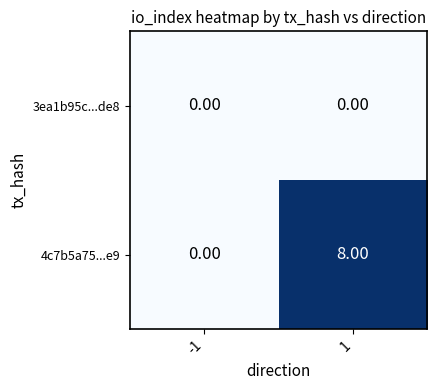

Which category has the highest value across all series?

1